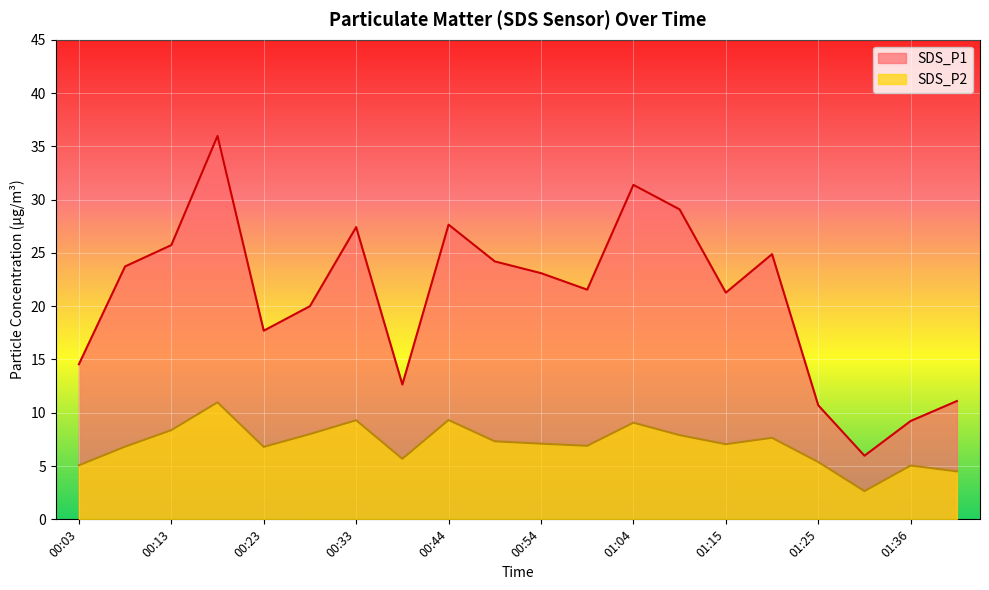

Rank the series at 01:25 from lowest to highest value.

SDS_P2, SDS_P1